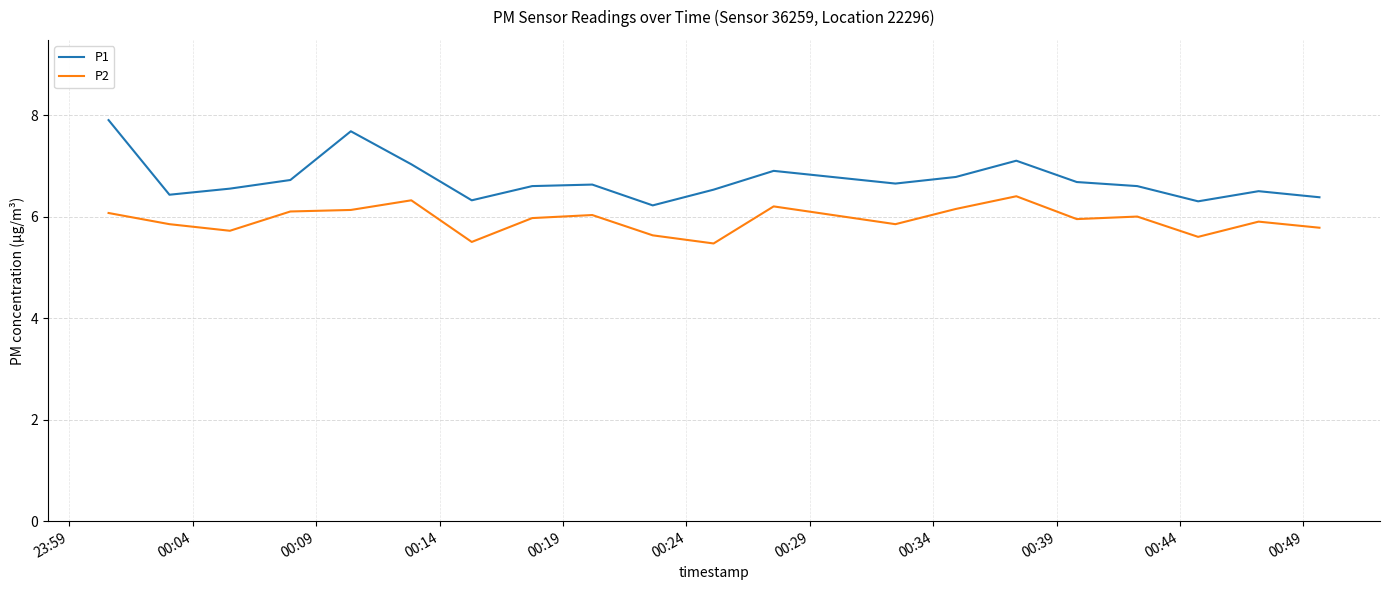

List the series in order of their overall mean, lowest first.

P2, P1